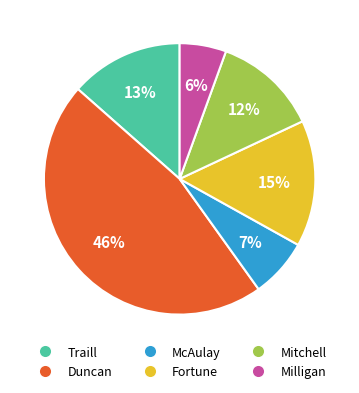

Is there a majority slice in this chart?

No